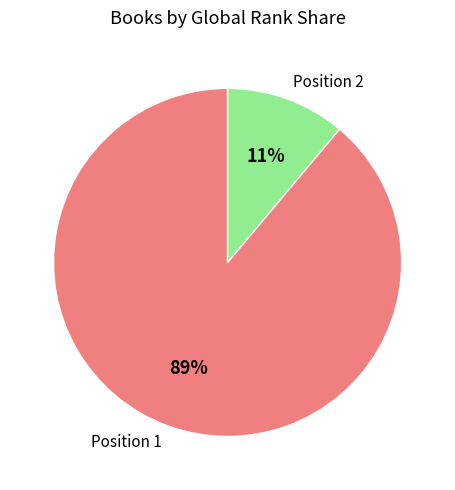

Rank the categories by value from highest to lowest.

Position 1, Position 2